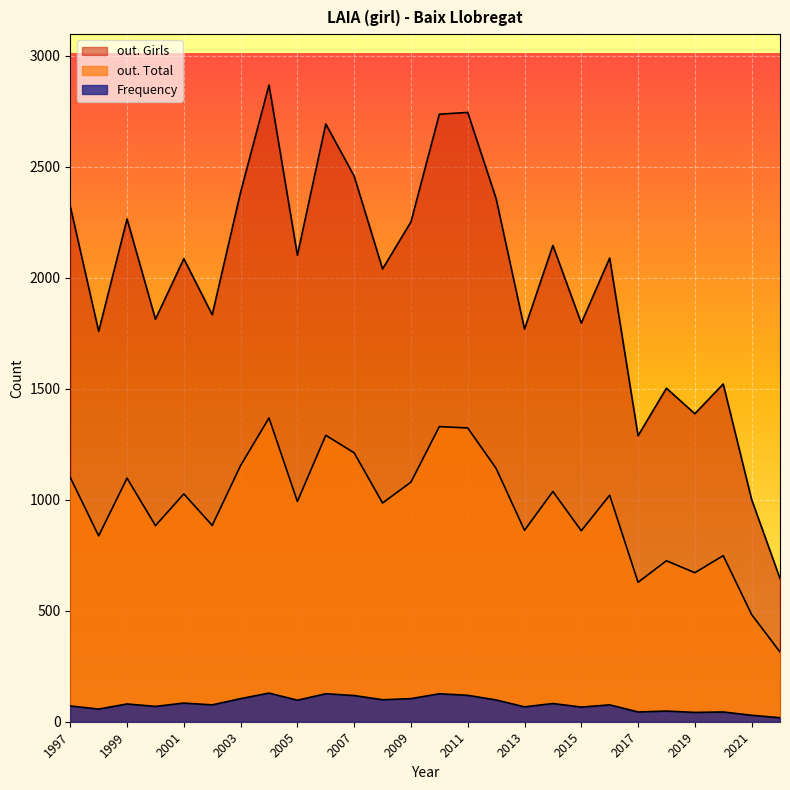

Is the value of out. Total at 2002 greater than the value of Frequency at 1999?

Yes